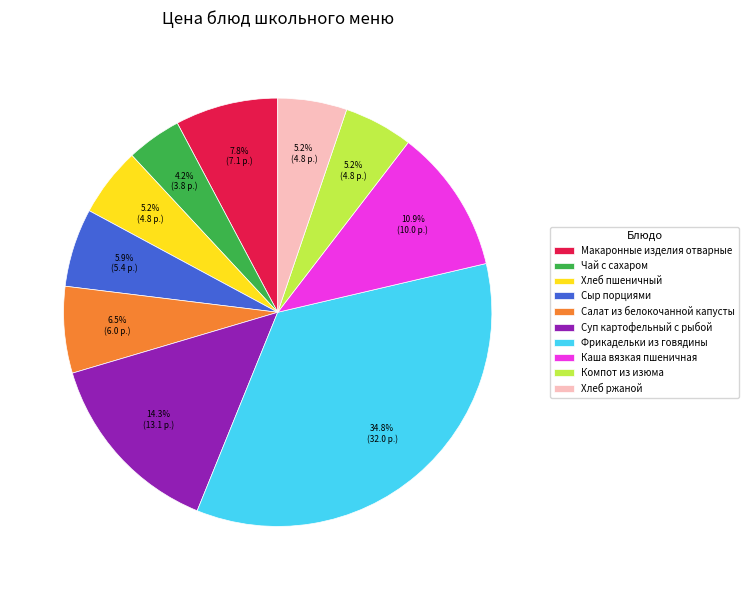

What percentage is NOT represented by Фрикадельки из говядины?

65.2%